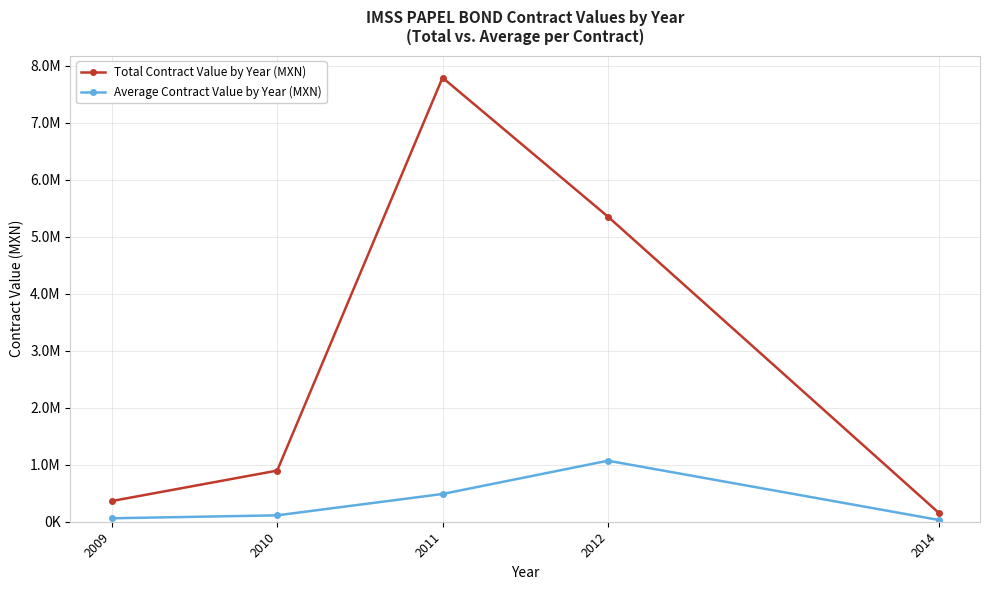

Is this an area chart (filled region under the line)?

No